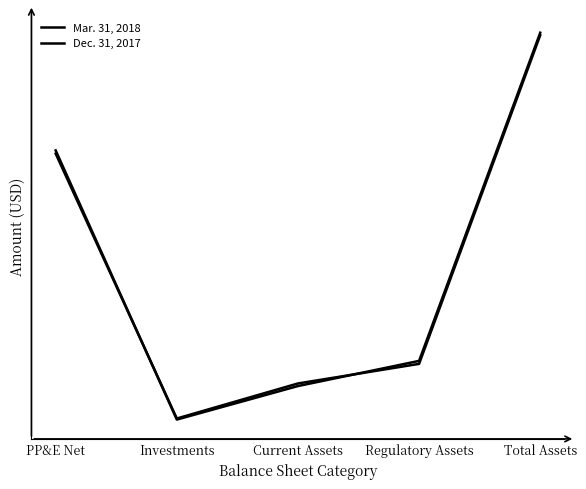

Is it true that Dec. 31, 2017 equals 631692 at Regulatory Assets?

True